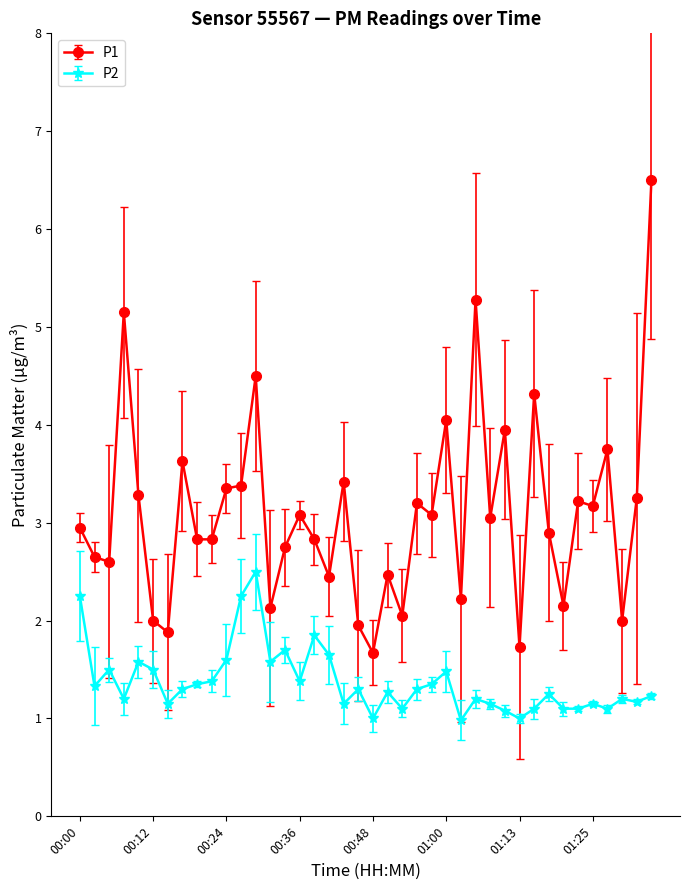

What is the difference between the maximum and second lowest values in the P1 series?

4.8